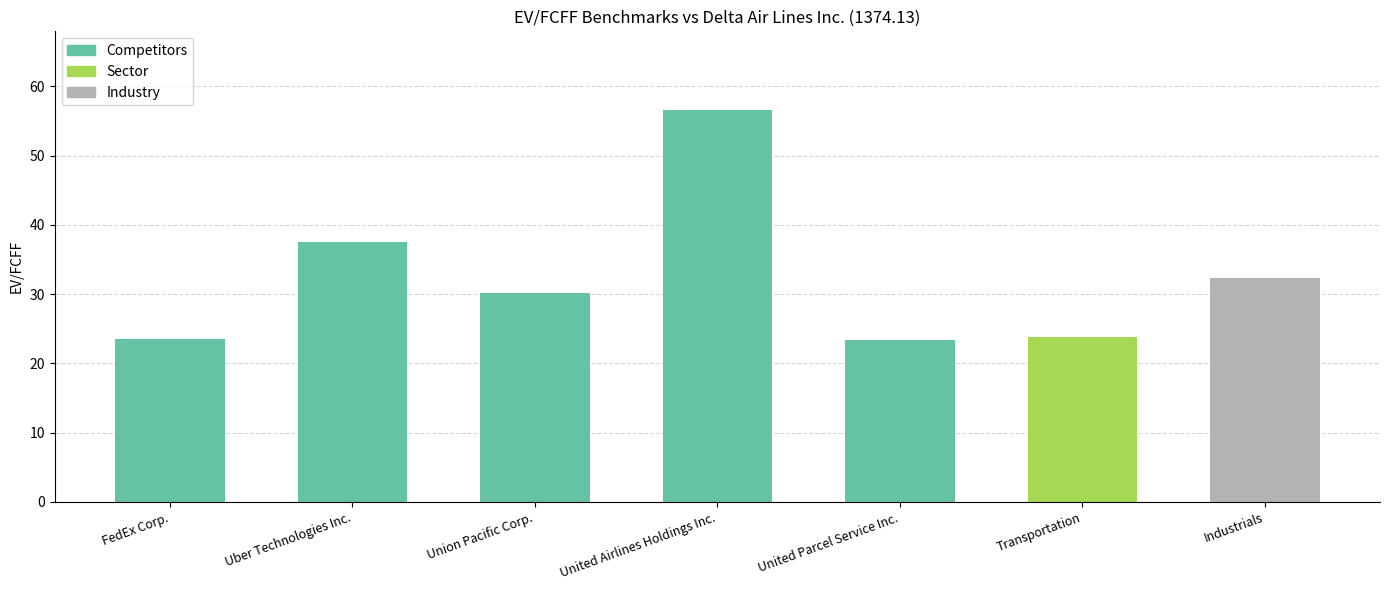

What position from the right is FedEx Corp.?

7